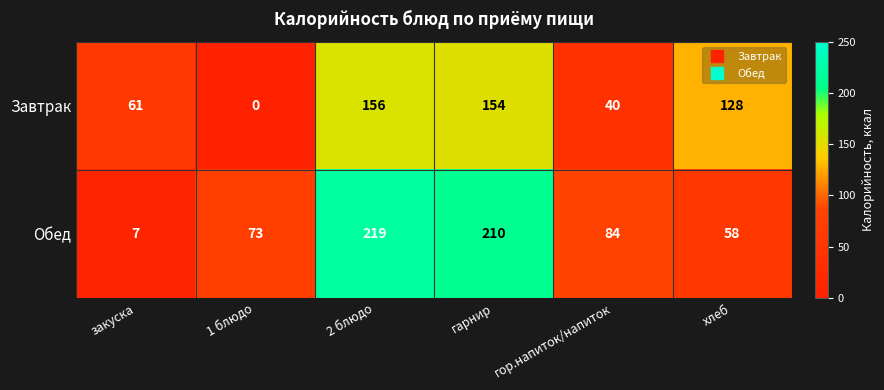

What is the difference between the Завтрак values at гор.напиток/напиток and закуска?

21